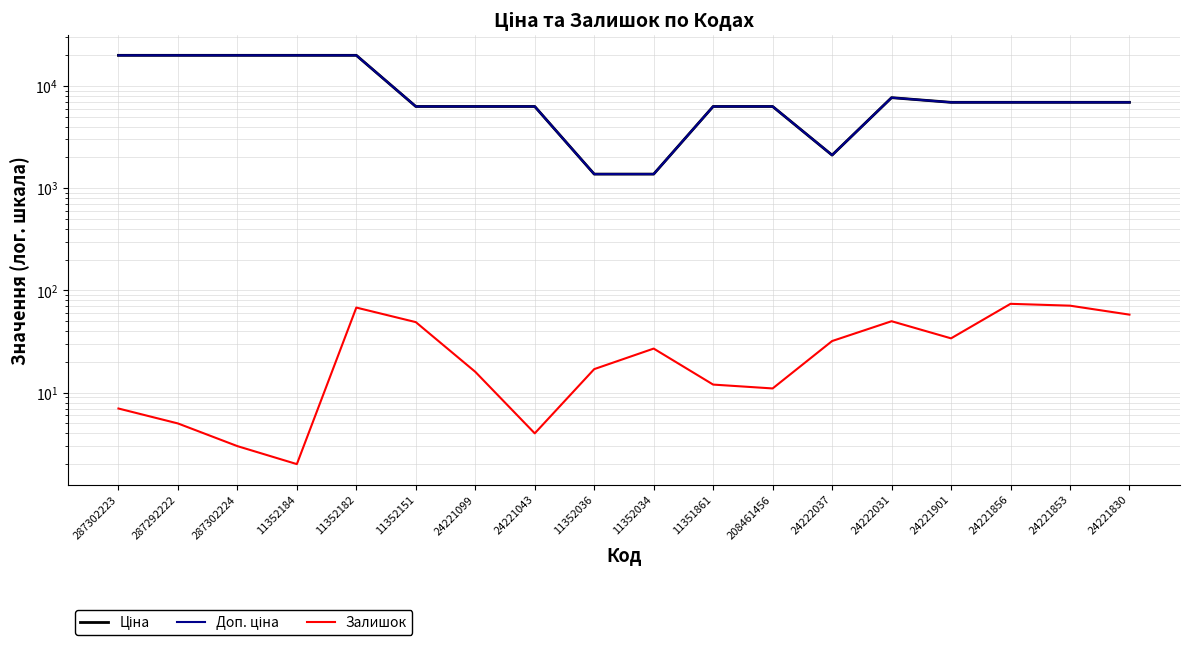

True or false: Ціна and Доп. ціна cross at least once.

False